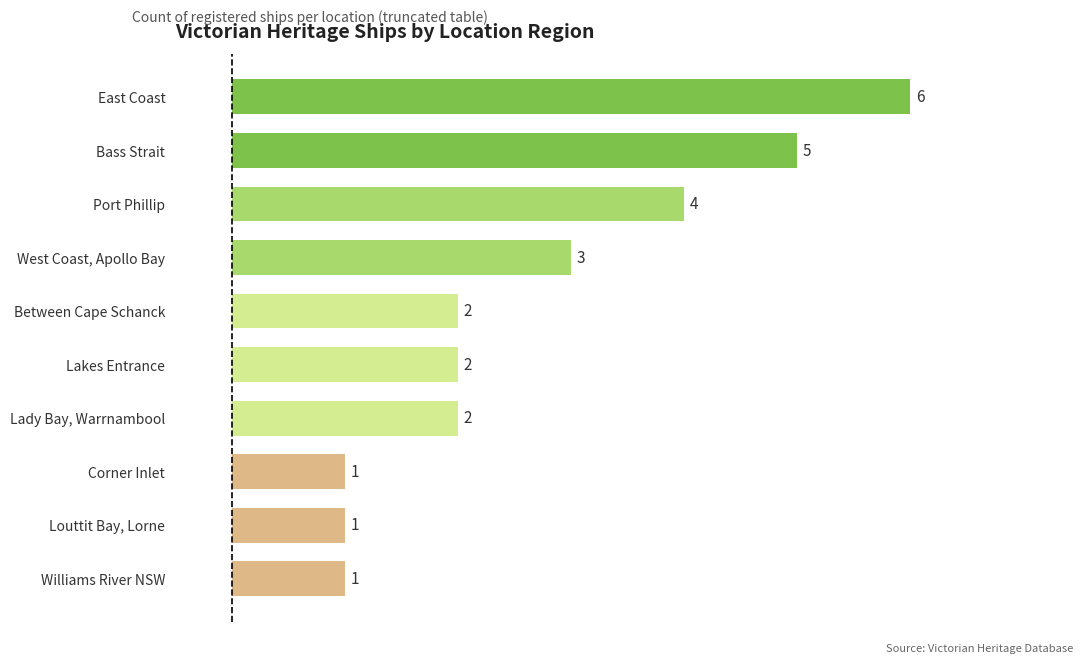

Does the chart contain stacked bars?

No